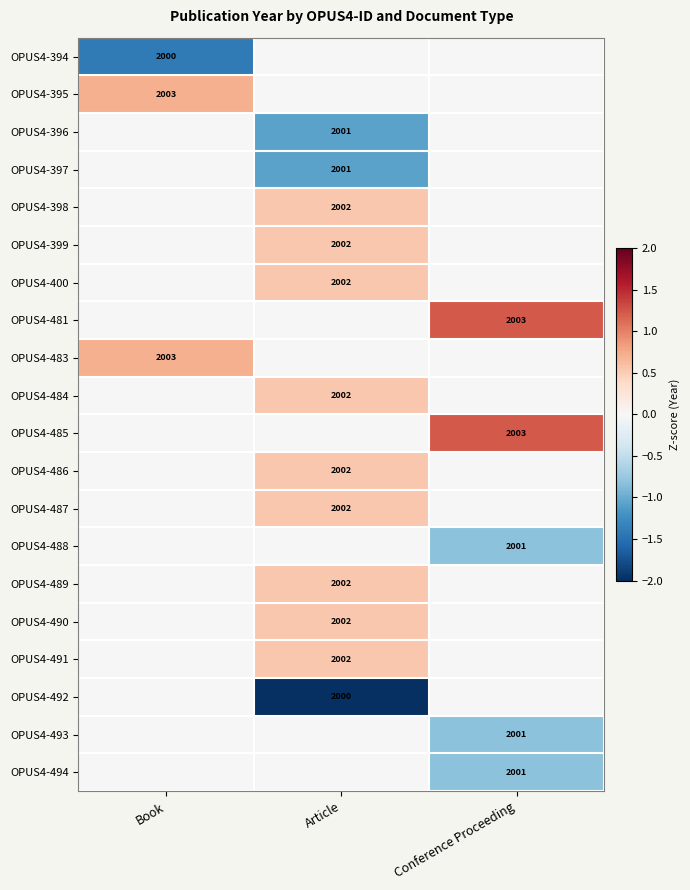

What is the greatest value displayed?

1.2